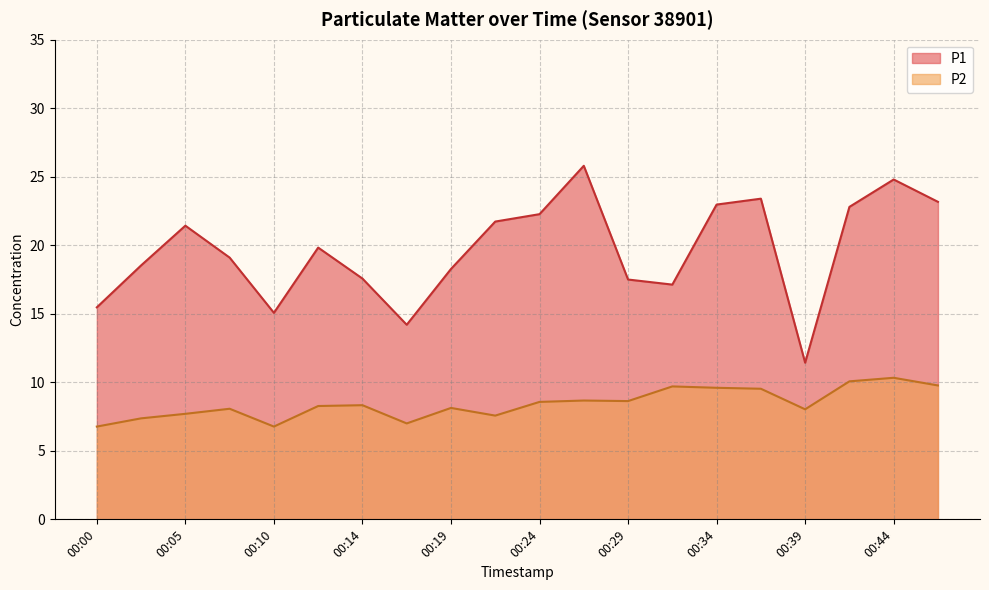

How many data points in P2 are less than 8?

6